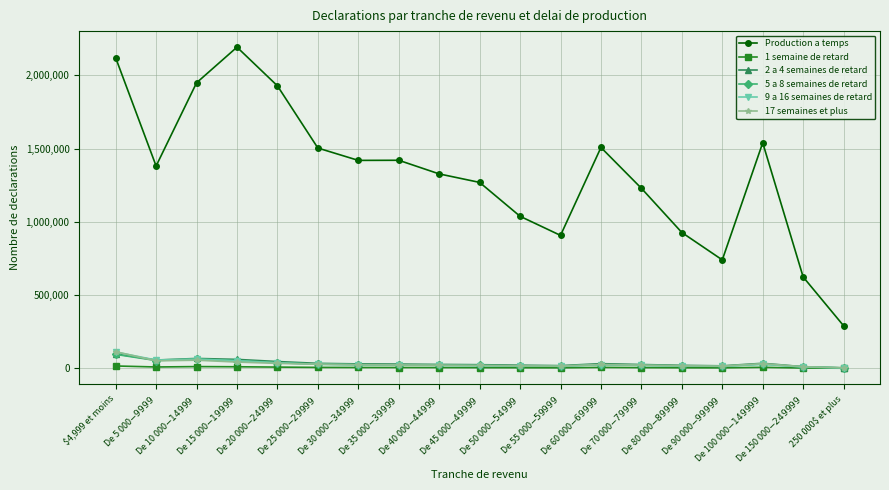

What is the label of the 8th point from the left?

De 35 000$-39 999$